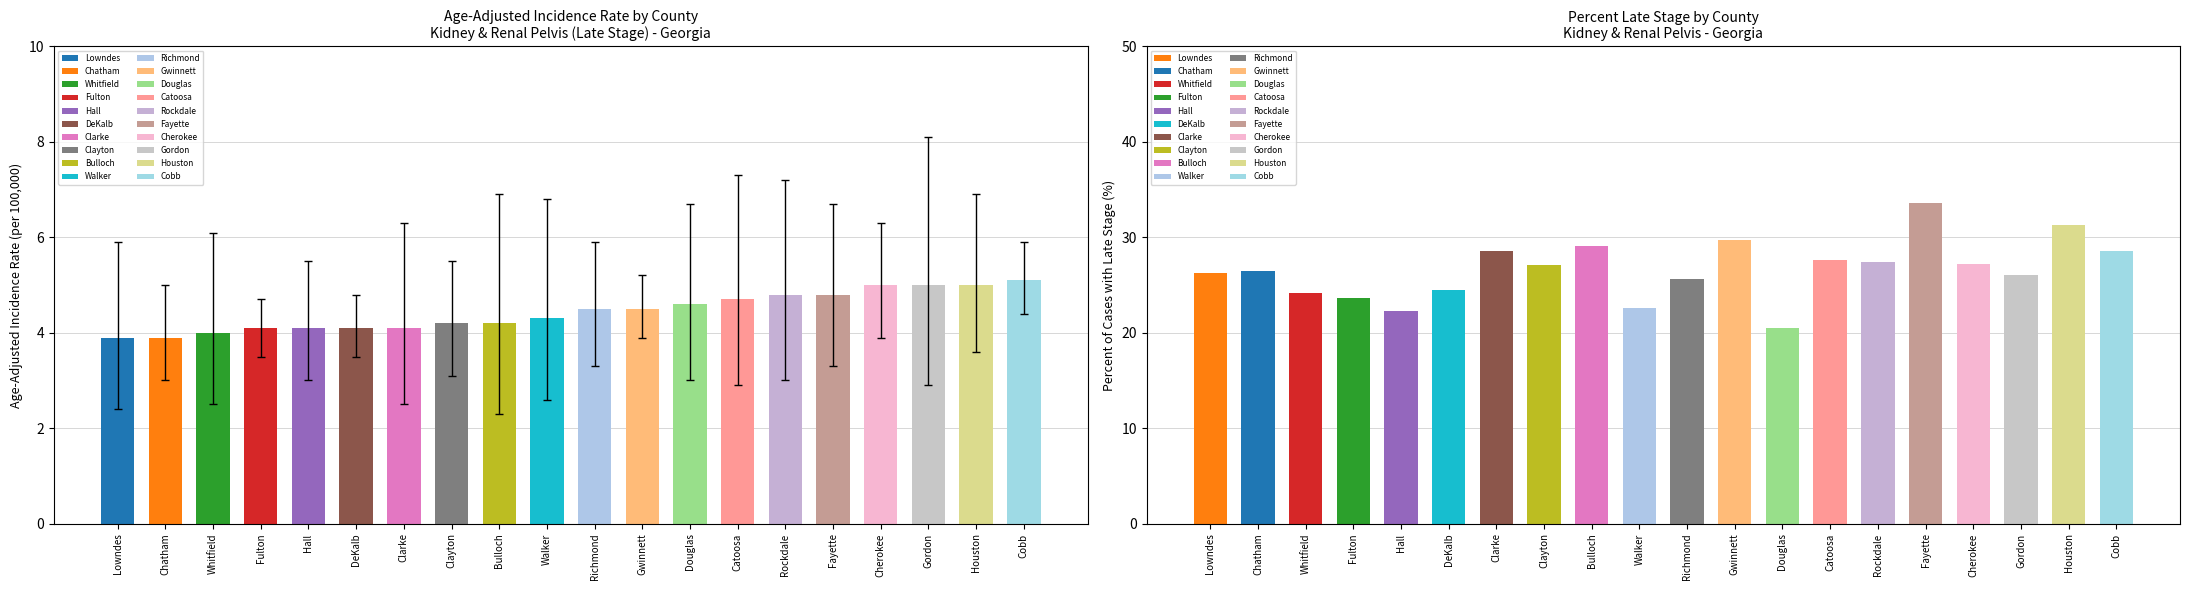

What is the spread (max minus min) of values at Gordon?

23.2